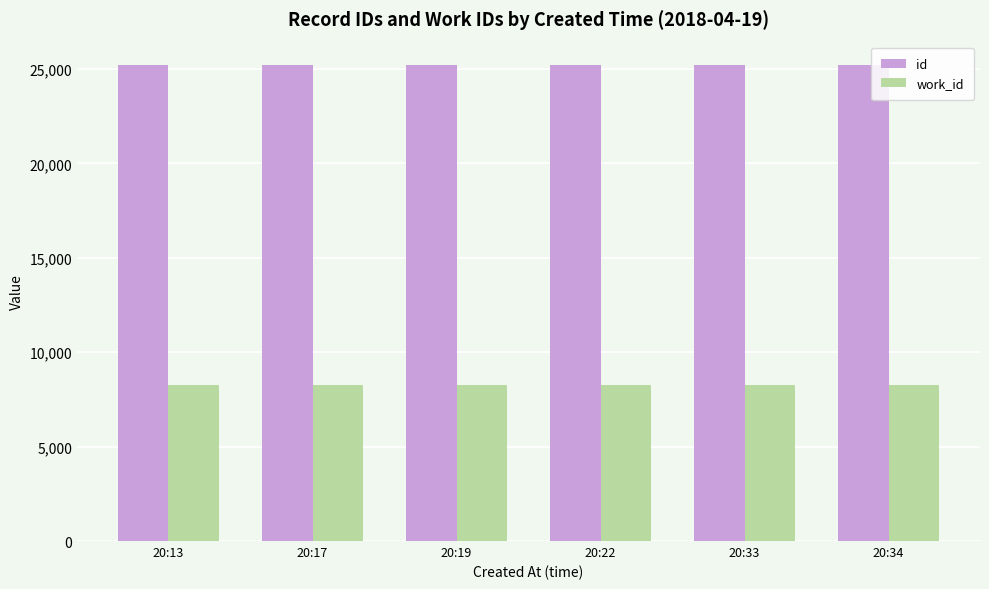

The value of work_id at 20:33 is 8274. True or false?

True